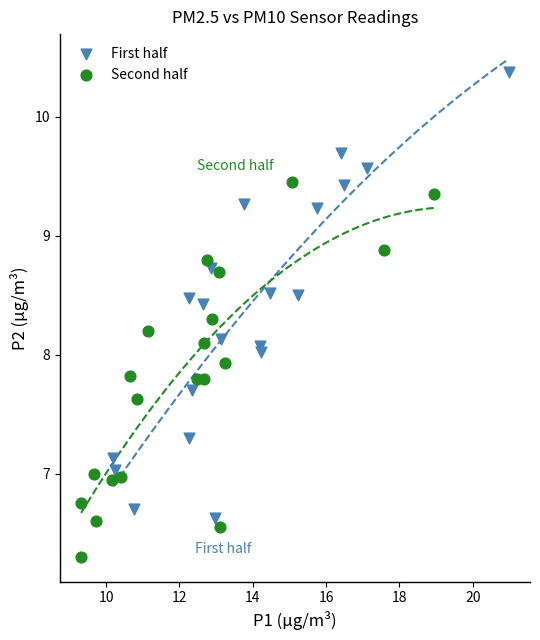

Which series contains the highest Y value?

First half